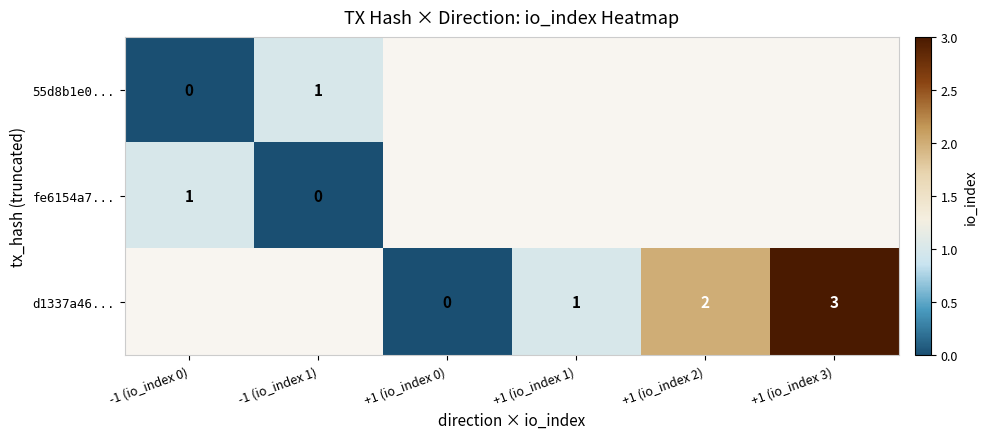

Which has a higher value, +1 (io_index 1) or +1 (io_index 3)?

+1 (io_index 3)